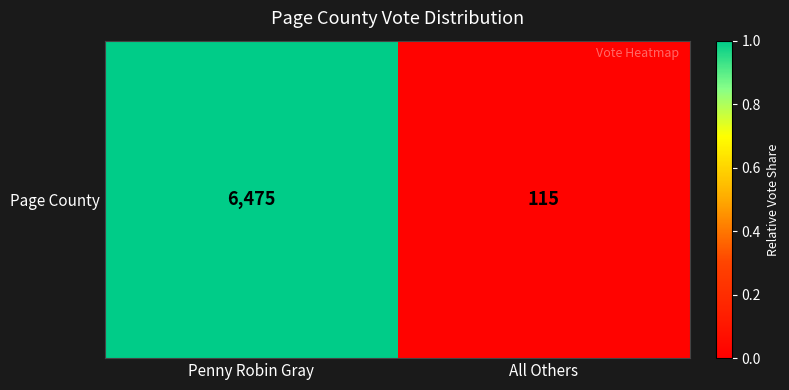

Between Penny Robin Gray and All Others, which is larger?

Penny Robin Gray